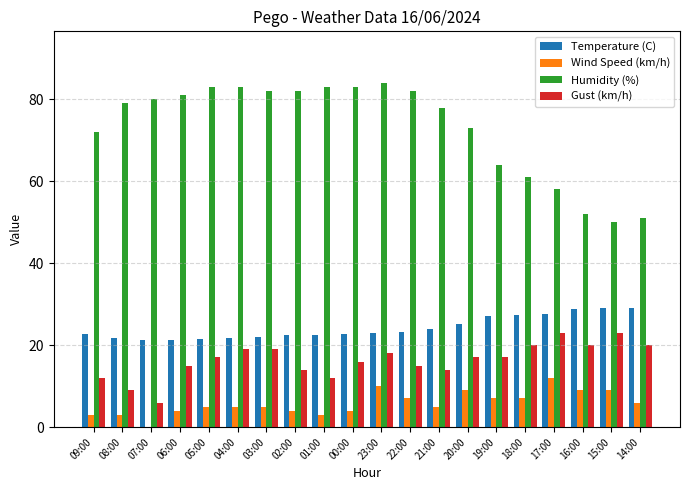

Which series changed the most between 00:00 and 16:00?

Humidity (%)